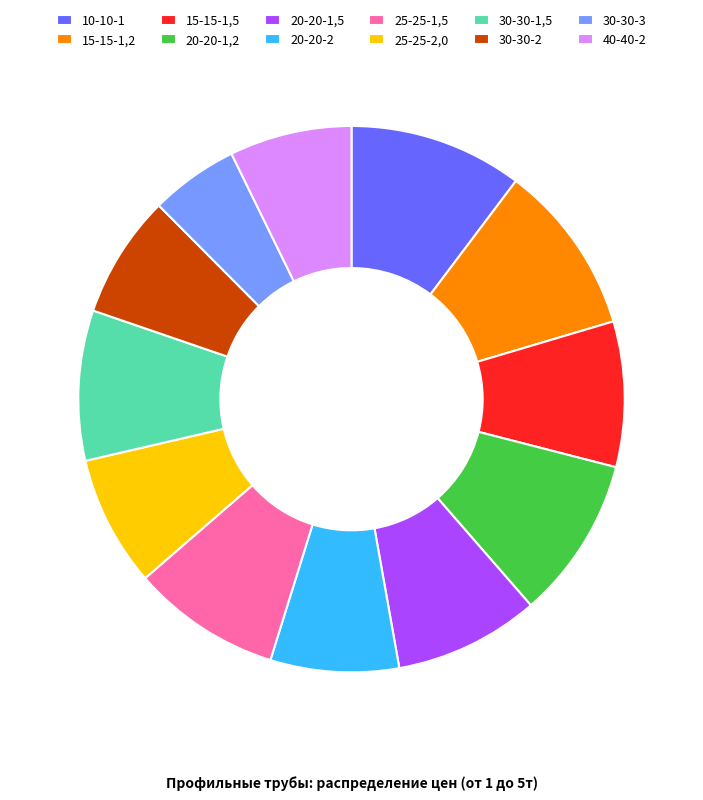

Is it true that 30-30-1,5 is 18% of the pie?

False